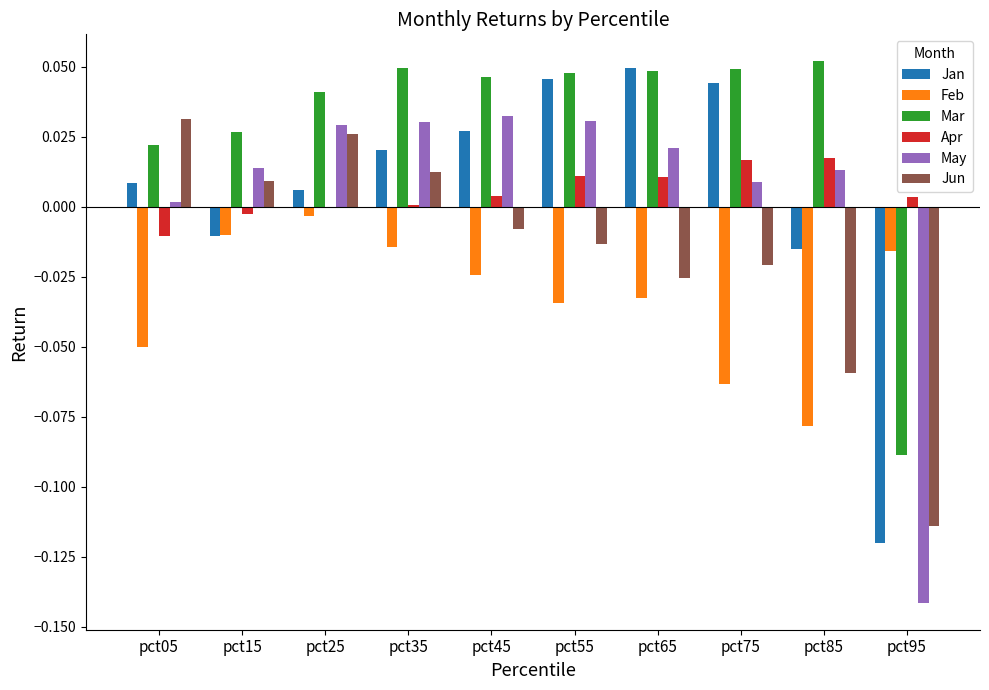

Is the value of Feb at pct75 greater than the value of Jun at pct45?

No